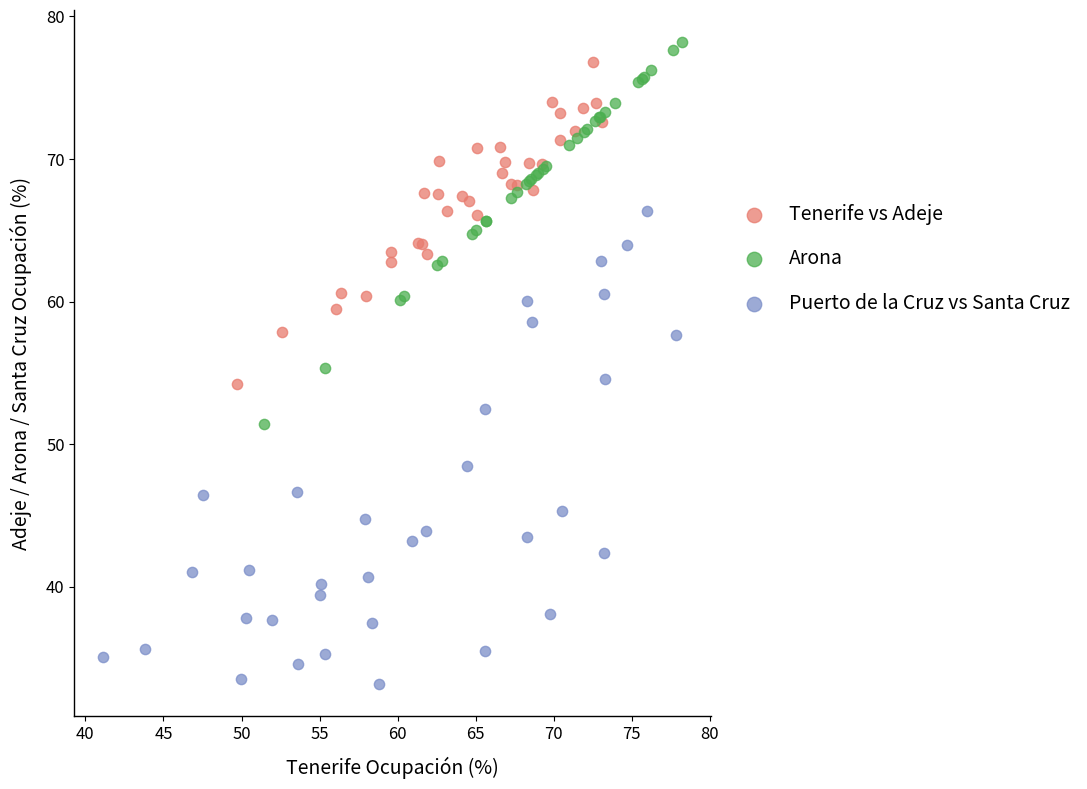

Which series contains the lowest Y value?

Puerto de la Cruz vs Santa Cruz